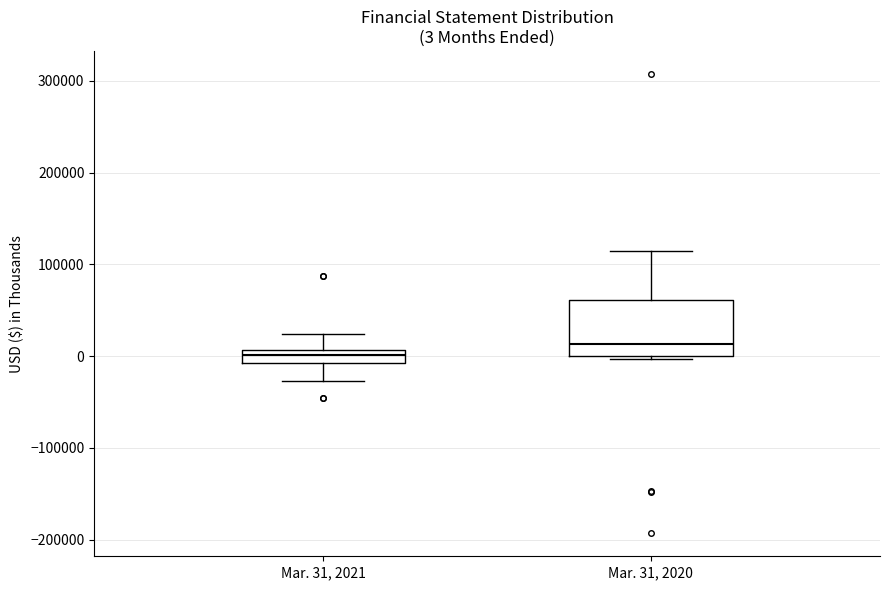

Which box's median line is the lowest?

Mar. 31, 2021